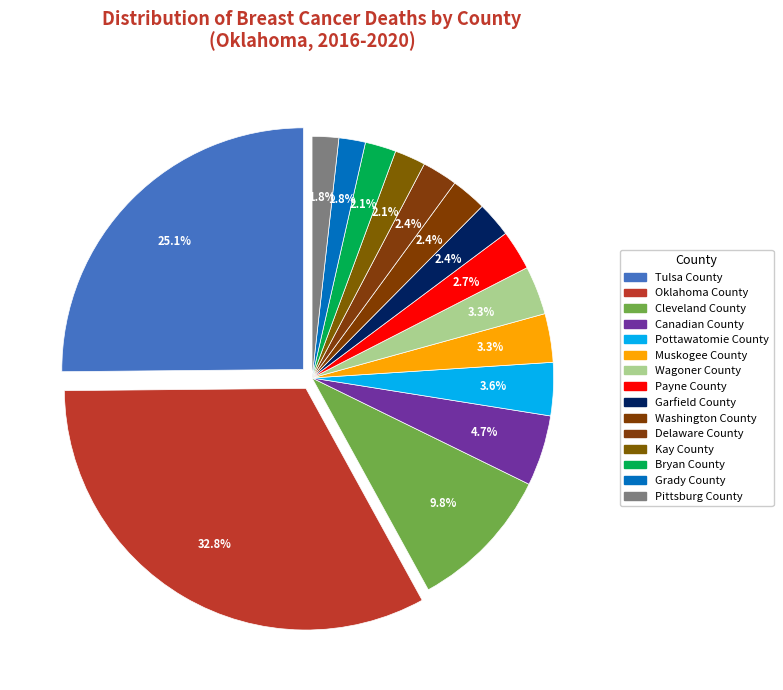

To the nearest percent, what is the average slice percentage?

7%